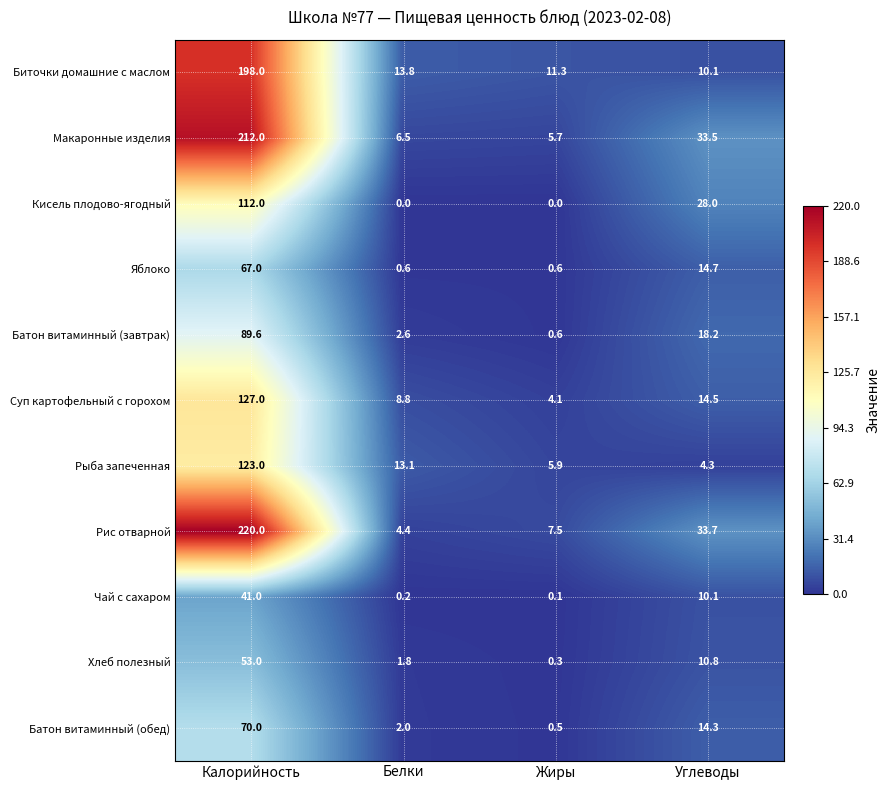

How many distinct data groups are displayed?

11